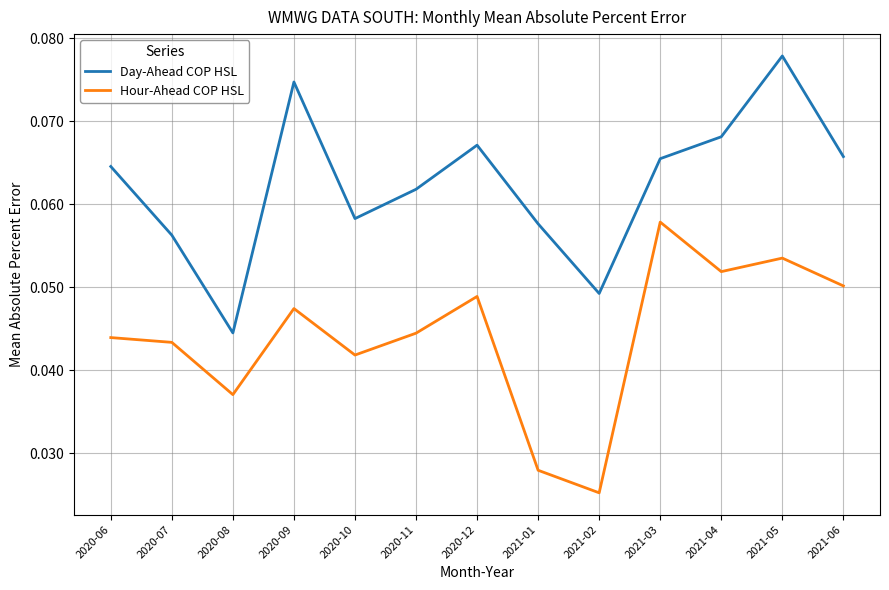

Is it true that Day-Ahead COP HSL equals 0.1 at 2020-08?

False